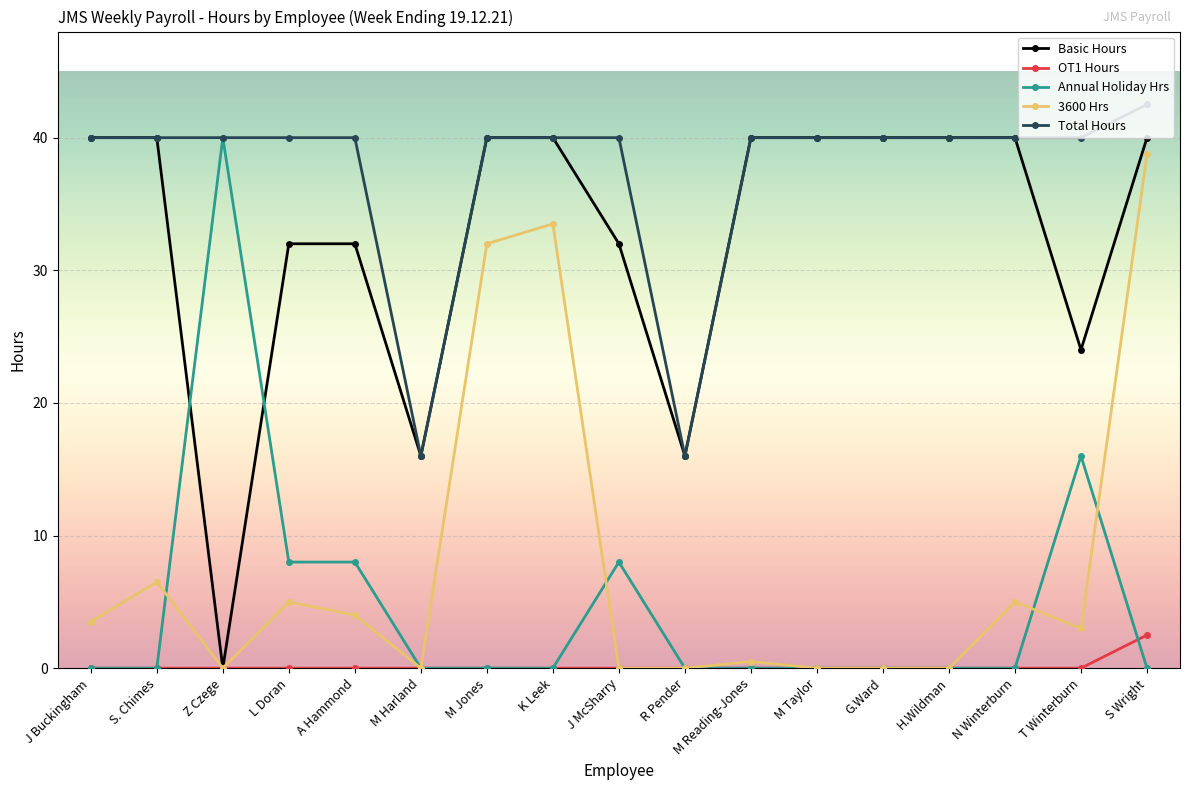

What is the label of the 2nd point from the left?

S. Chimes